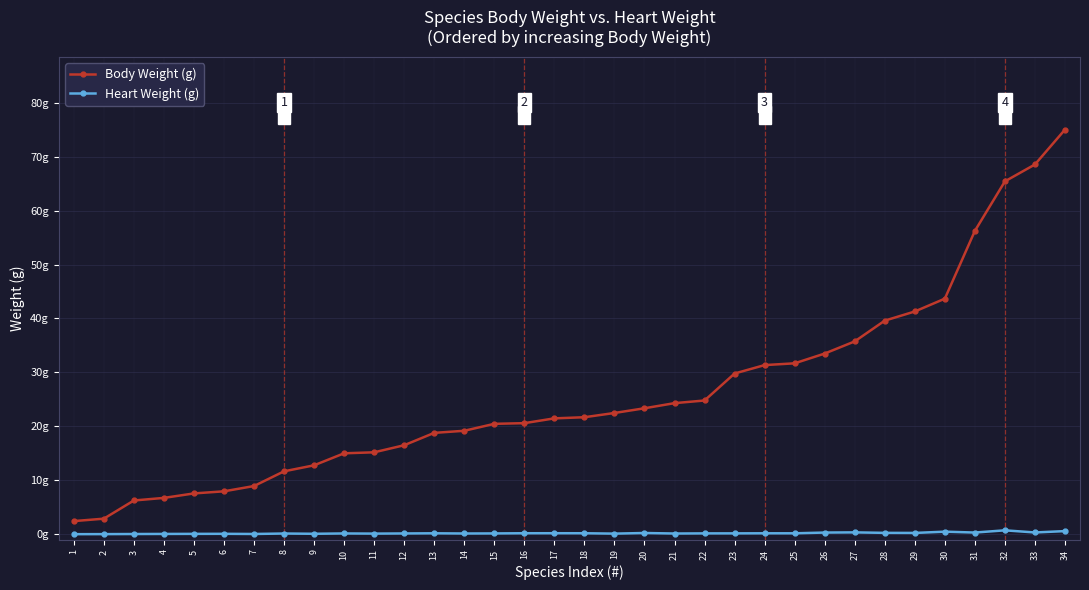

Is the value of Heart Weight (g) at 2 greater than the value of Body Weight (g) at 28?

No